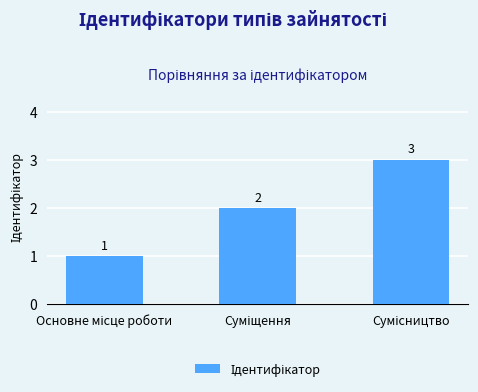

What is the value of the 3rd bar from the left?

3